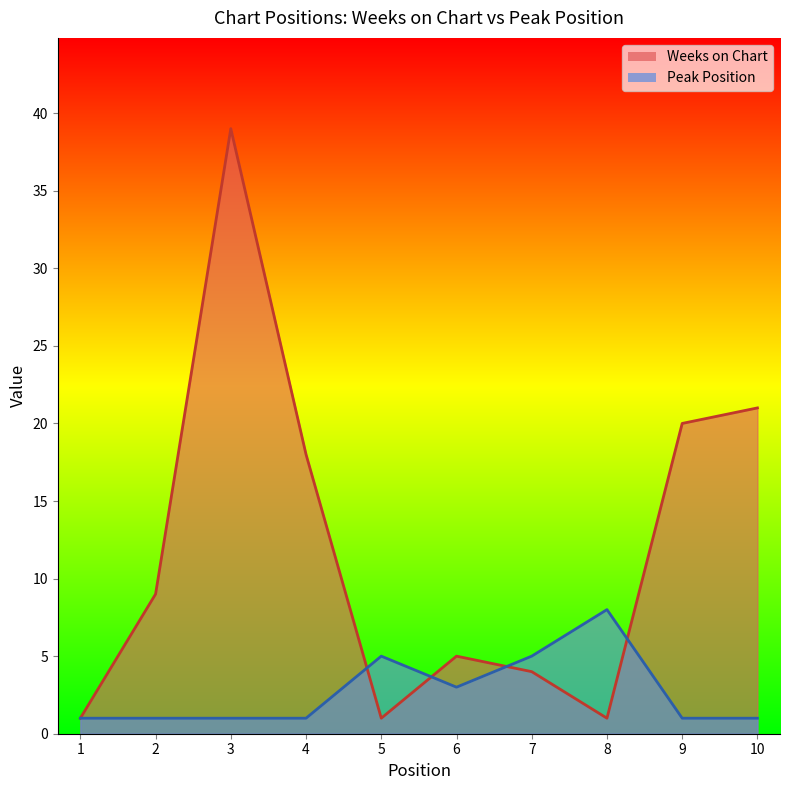

What is the difference between the Weeks on Chart values at 5 and 6?

4